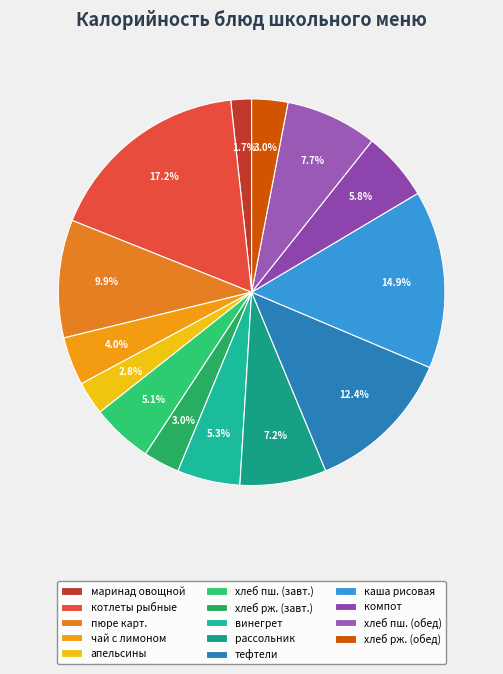

How many slices are in this pie chart?

14